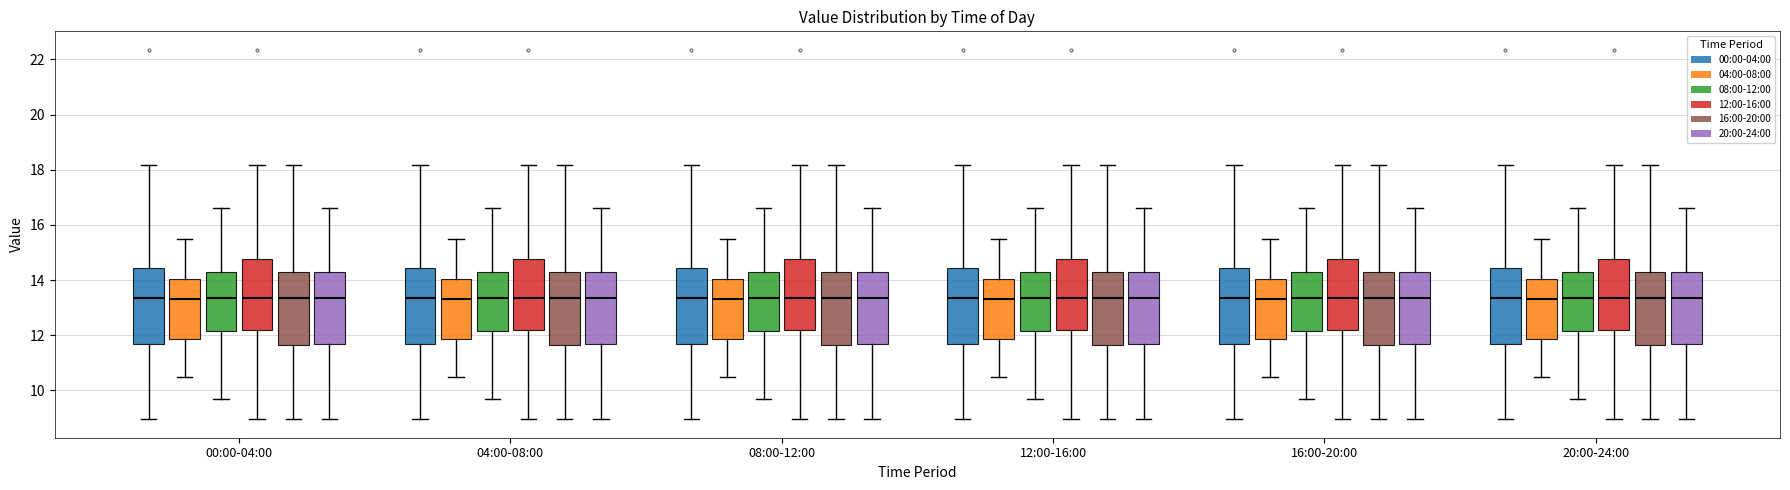

Where does the median line of the box for 04:00-08:00 (08:00-12:00) sit on the y-axis? The values are not printed on the chart, so give them approximately, as read against the axis.

13.4